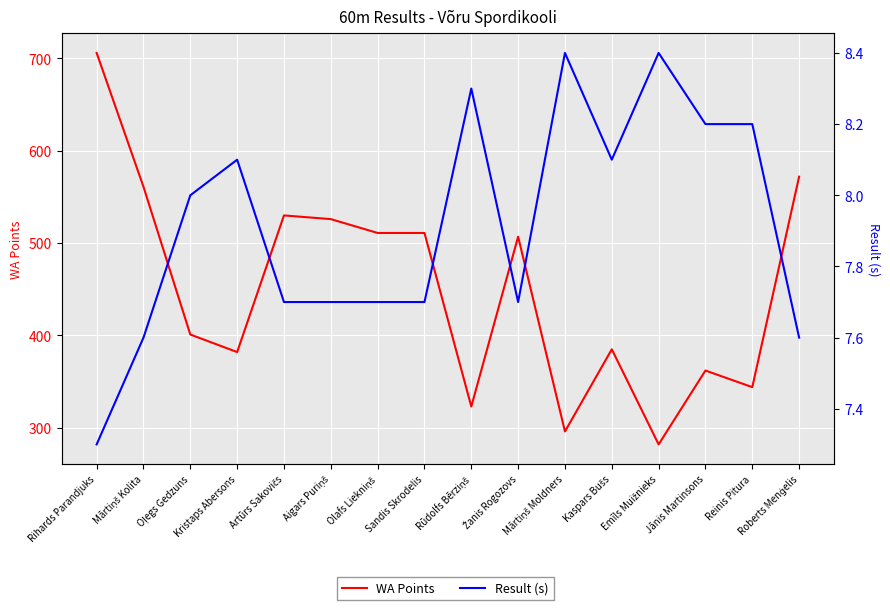

True or false: Result (s) has more than 0 points higher than both neighbors.

True